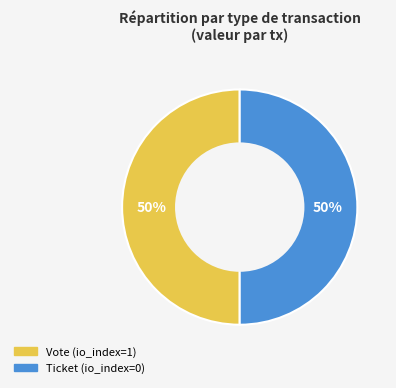

To the nearest percent, what portion does Vote represent?

50%